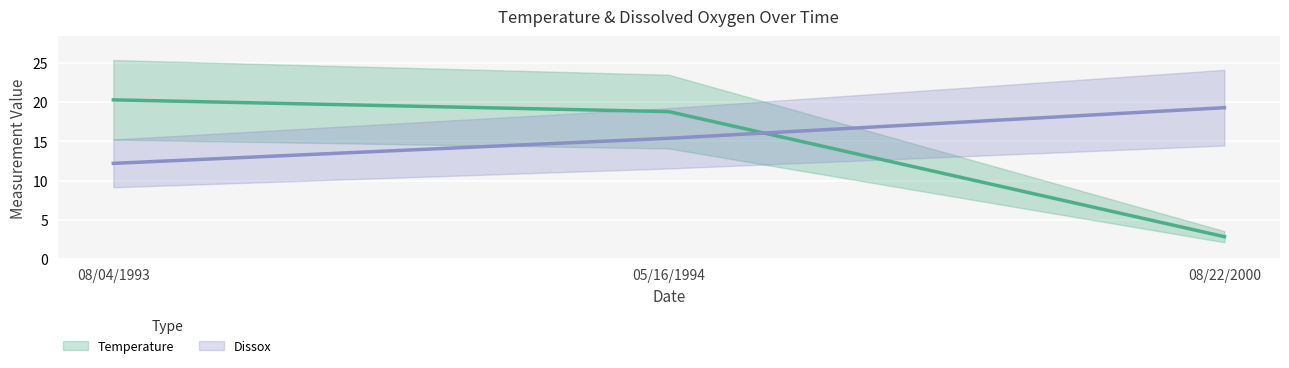

What is the sum of all Dissox values?

46.9